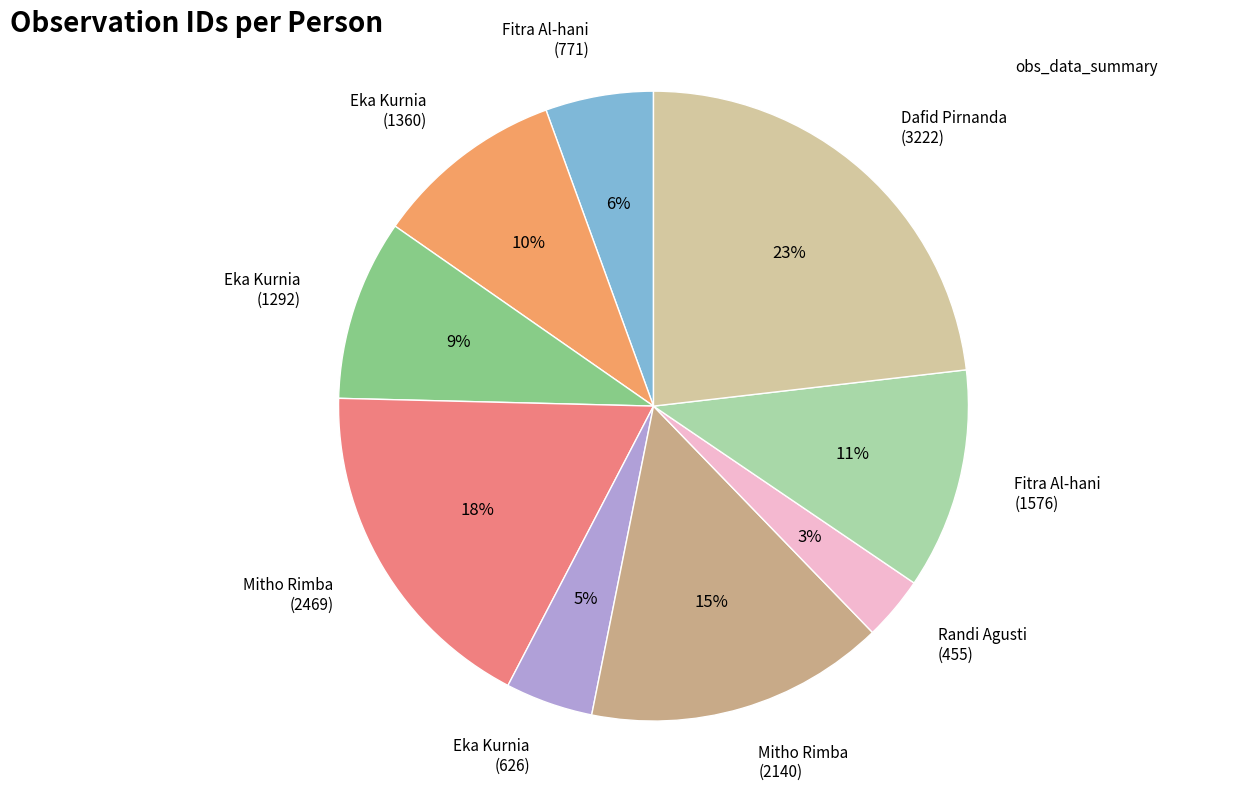

Count the number of slices in the pie.

9